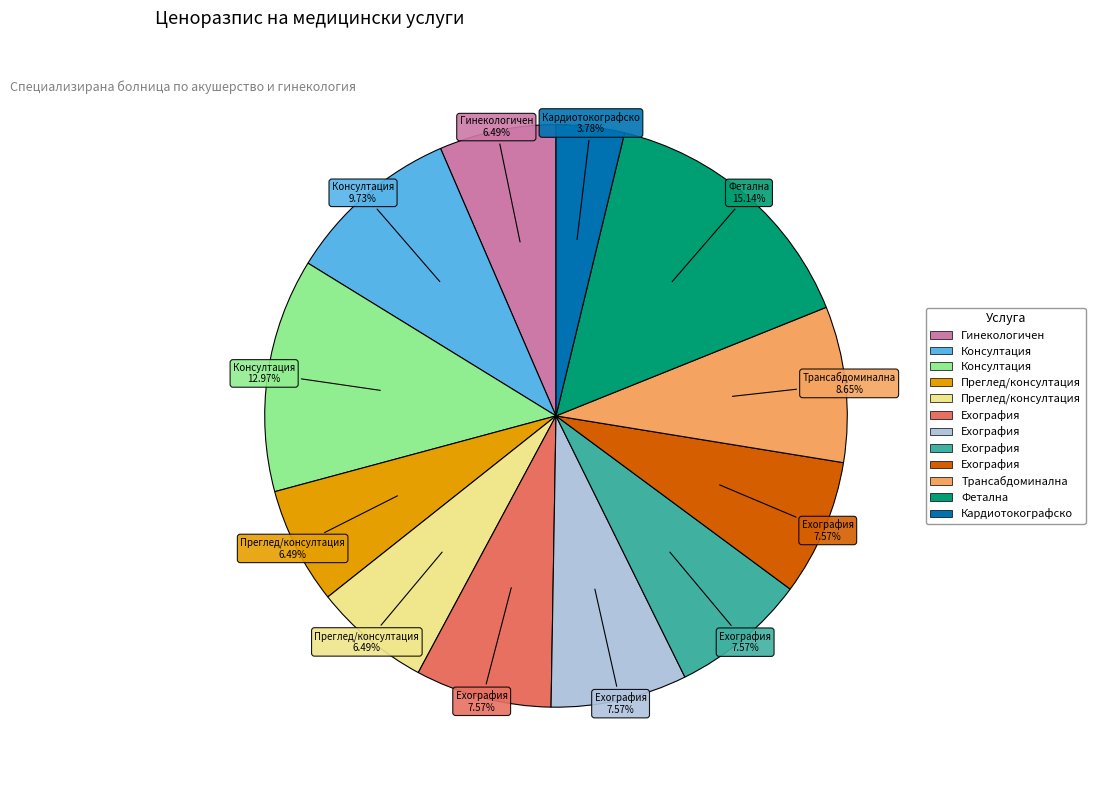

To the nearest percent, what is the difference between the largest and smallest slice percentages?

11%